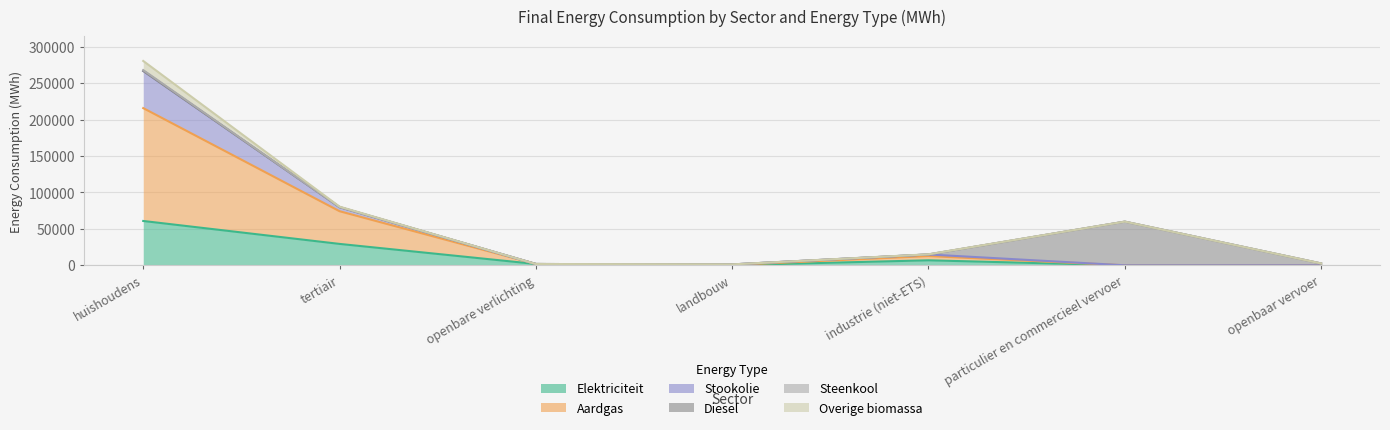

Rank the categories by Stookolie value from lowest to highest.

openbare verlichting, particulier en commercieel vervoer, openbaar vervoer, landbouw, industrie (niet-ETS), tertiair, huishoudens